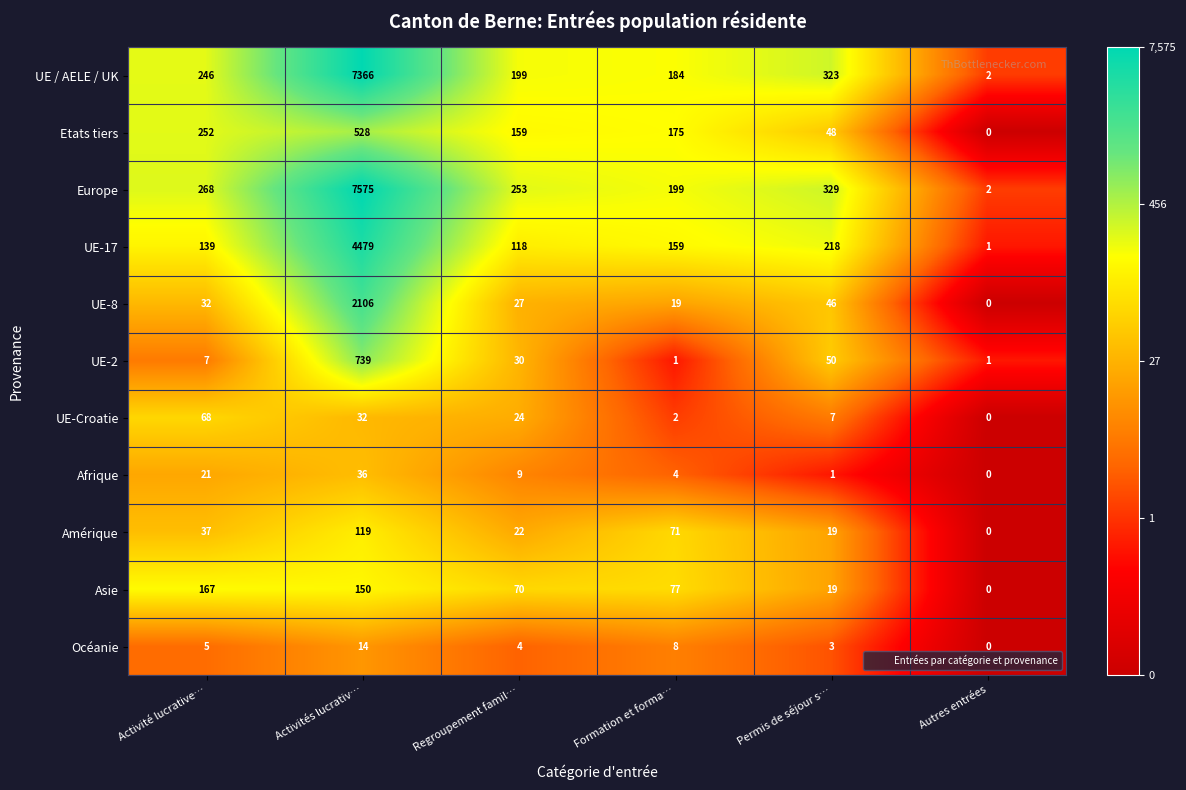

Is it true that Afrique equals 6 at Formation et forma…?

False